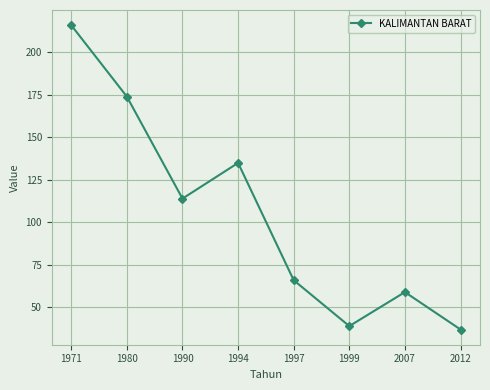

Reading right to left, what are all the values shown in this chart?

2012=37	2007=59	1999=39	1997=66	1994=135	1990=114	1980=174	1971=216